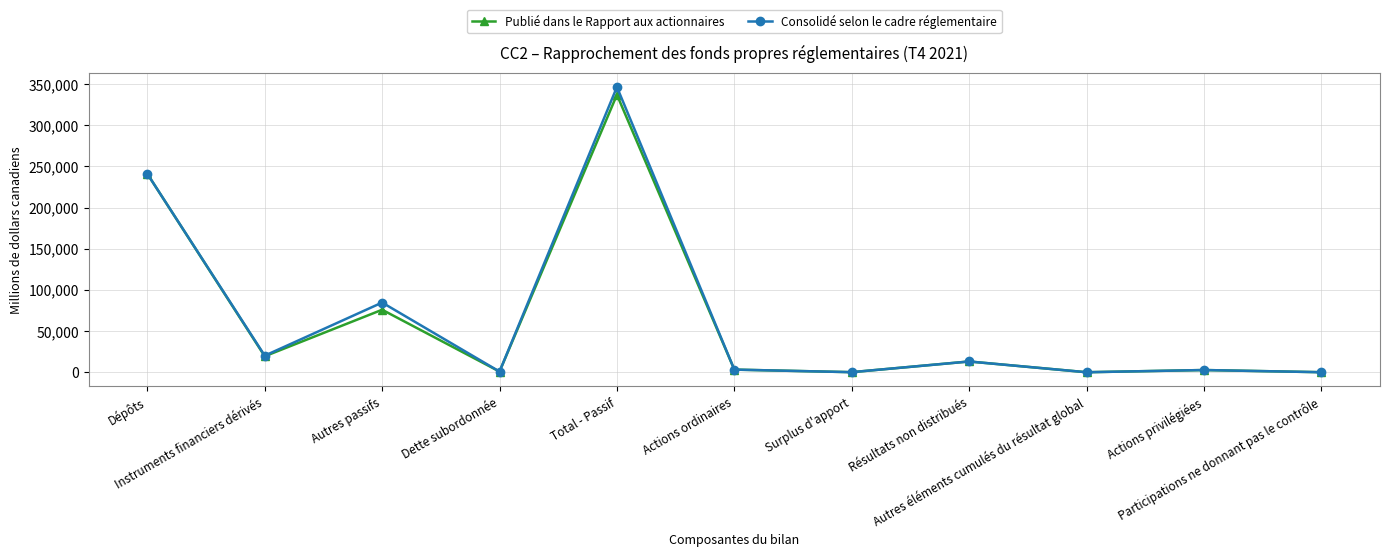

What is the sum of the Consolidé selon le cadre réglementaire values at Instruments financiers dérivés and Autres passifs?

104700